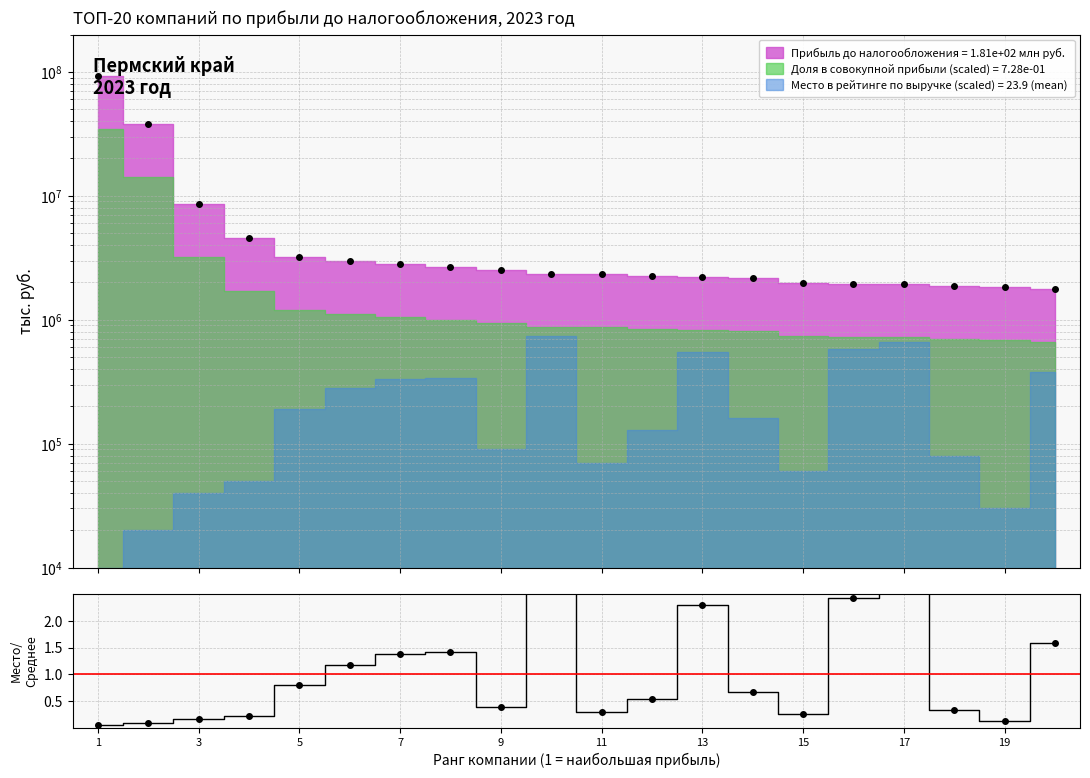

Between 17 and 13, which is larger?

13